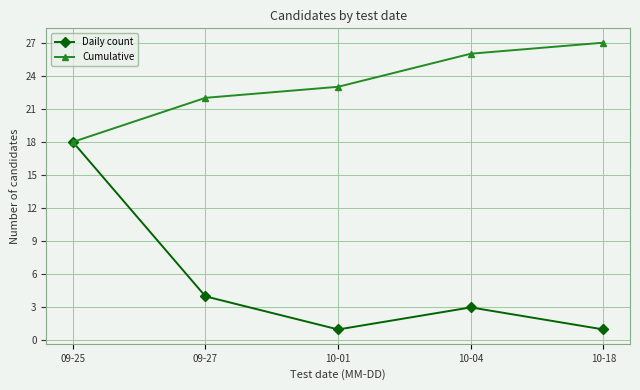

What value does the Daily count series have at 10-18?

1